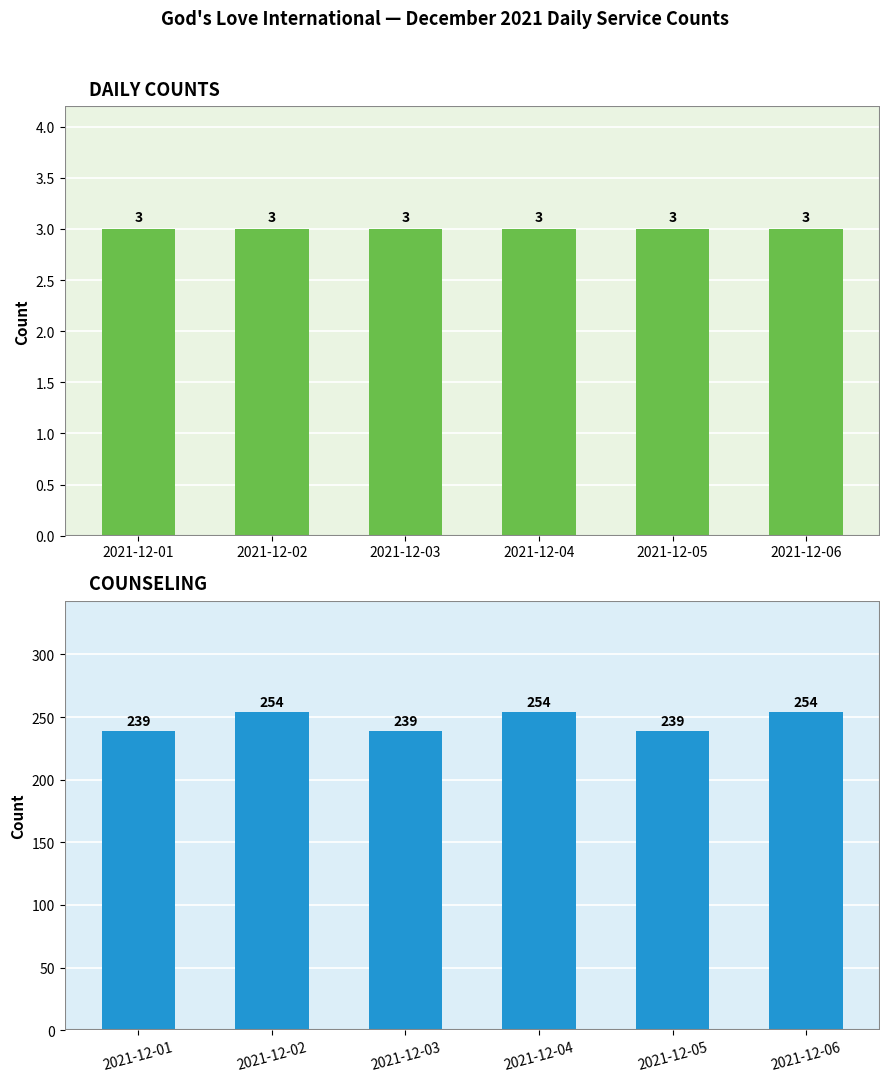

The value of A Counsel at 2021-12-06 is 254. True or false?

True